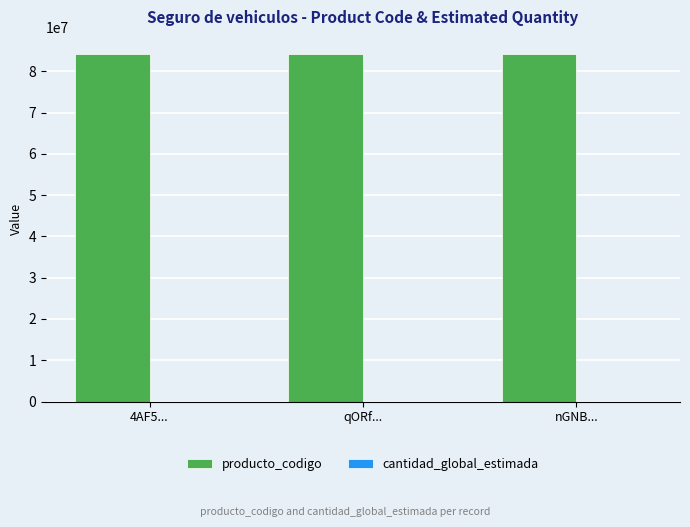

How many groups of bars are there?

3